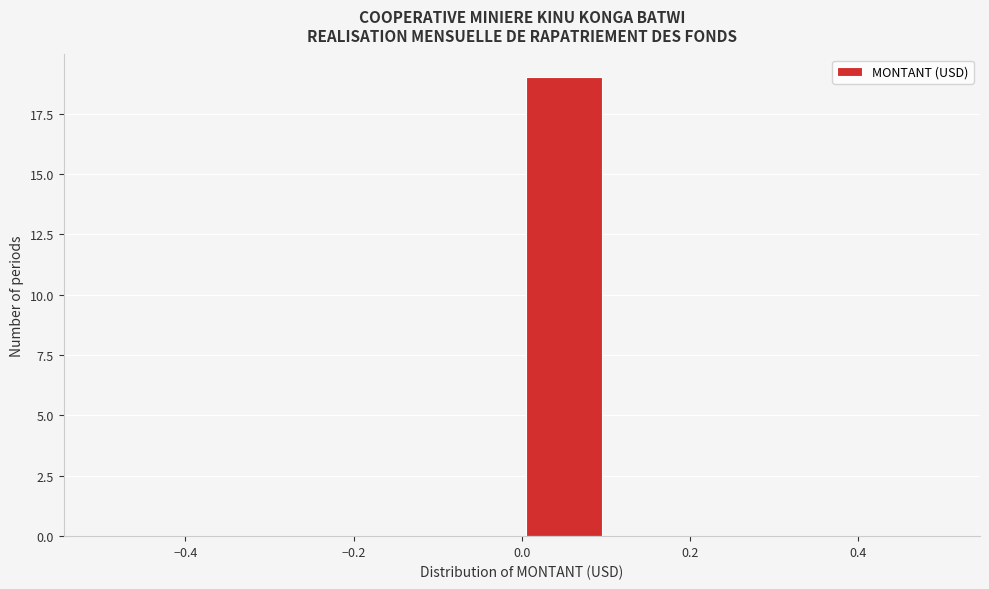

Reading left to right, list every bar in this chart as the range it spans on the x-axis followed by its height. The values are not printed on the chart, so give them approximately, as read against the axis.

-0.5 to -0.4: 0
-0.4 to -0.3: 0
-0.3 to -0.2: 0
-0.2 to -0.1: 0
-0.1 to 0.0: 0
0.0 to 0.1: 19
0.1 to 0.2: 0
0.2 to 0.3: 0
0.3 to 0.4: 0
0.4 to 0.5: 0